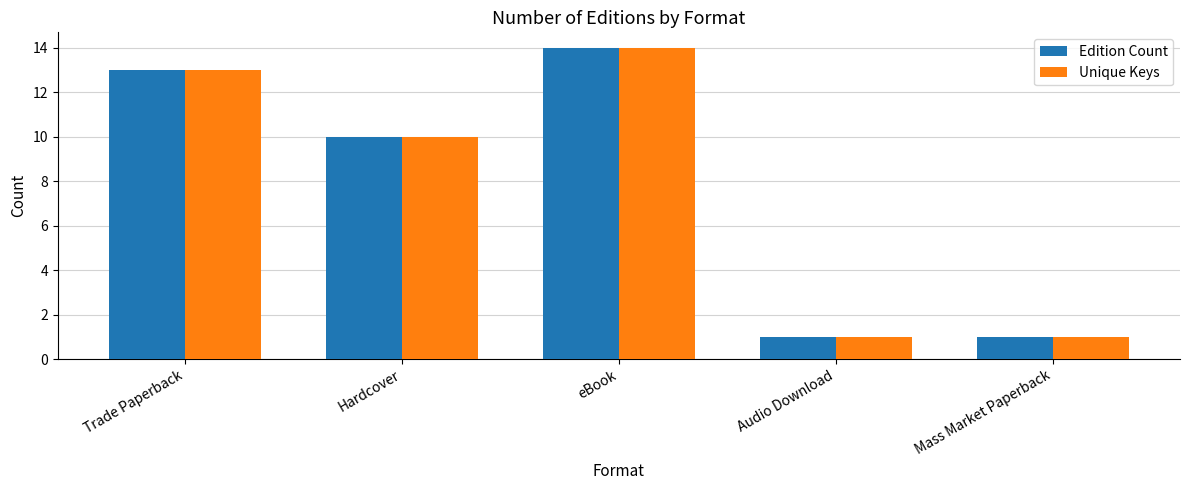

What is the value of the Unique Keys bar at the 5th from the left?

1